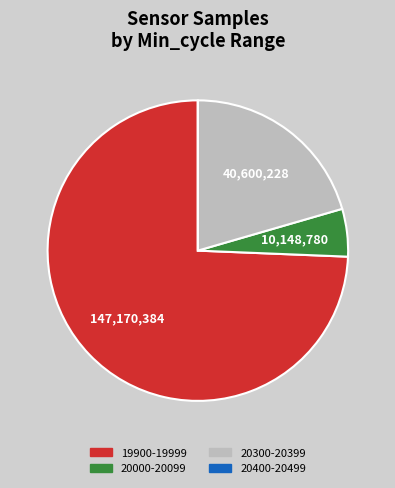

Does any single category account for the majority?

Yes